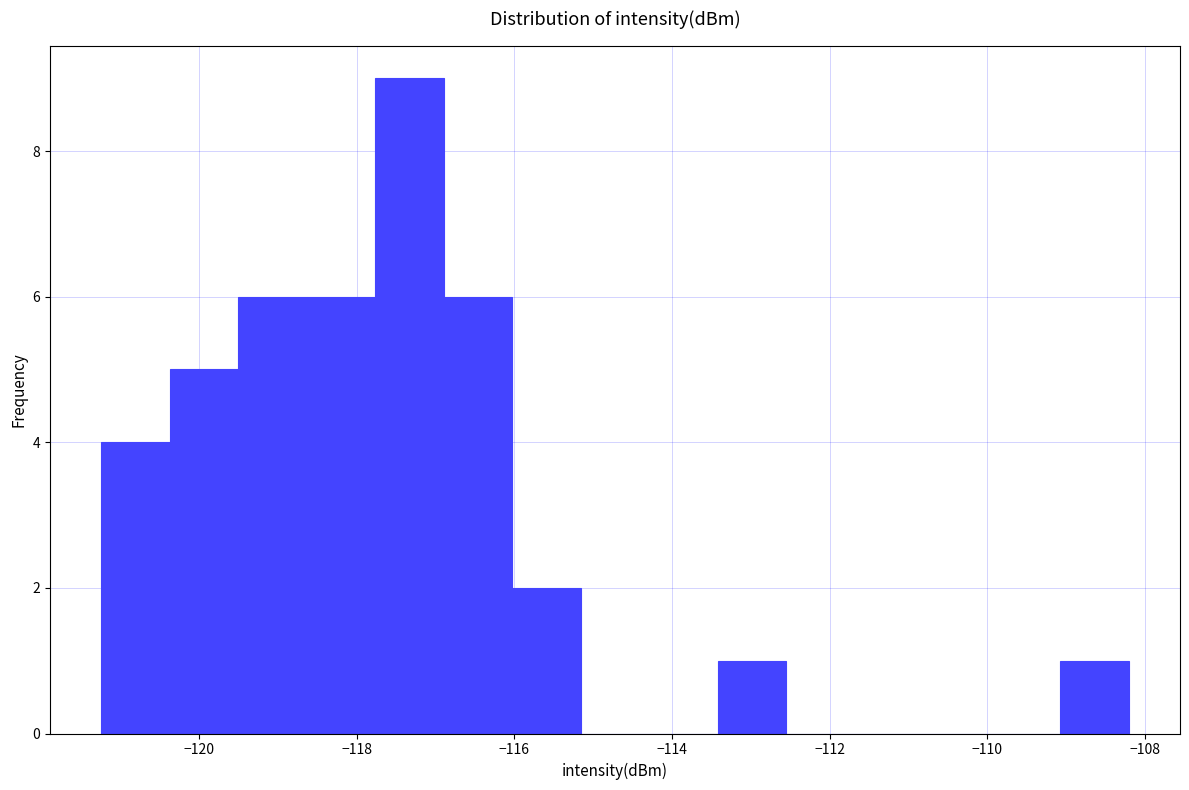

Which range on the x-axis has the tallest bar?

-117.8 to -116.8